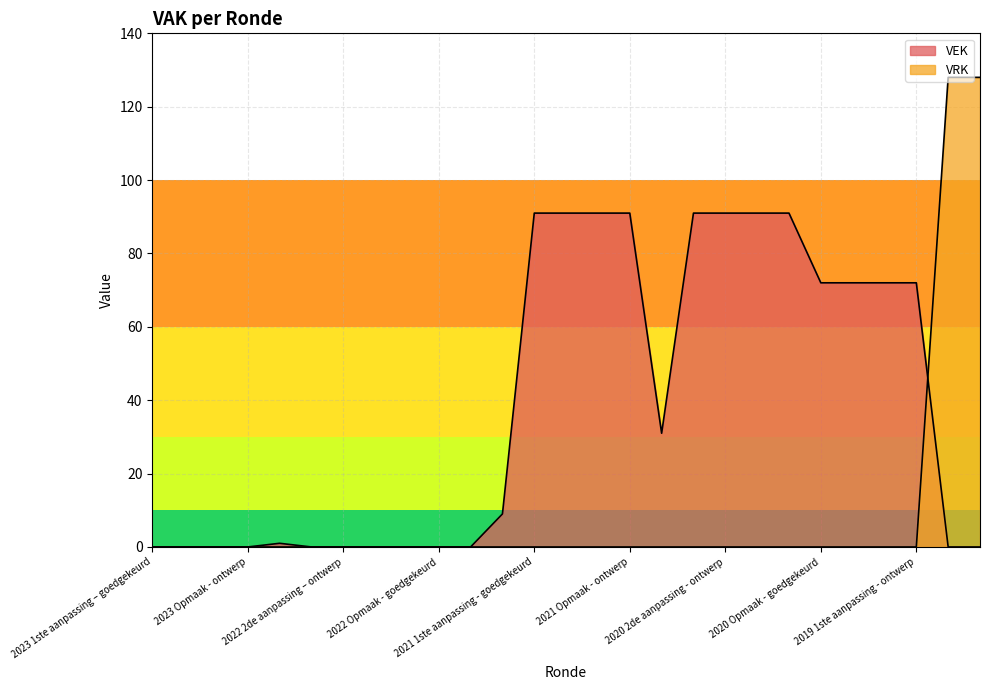

Which series ends up on top after the final intersection of VRK and VEK?

VRK